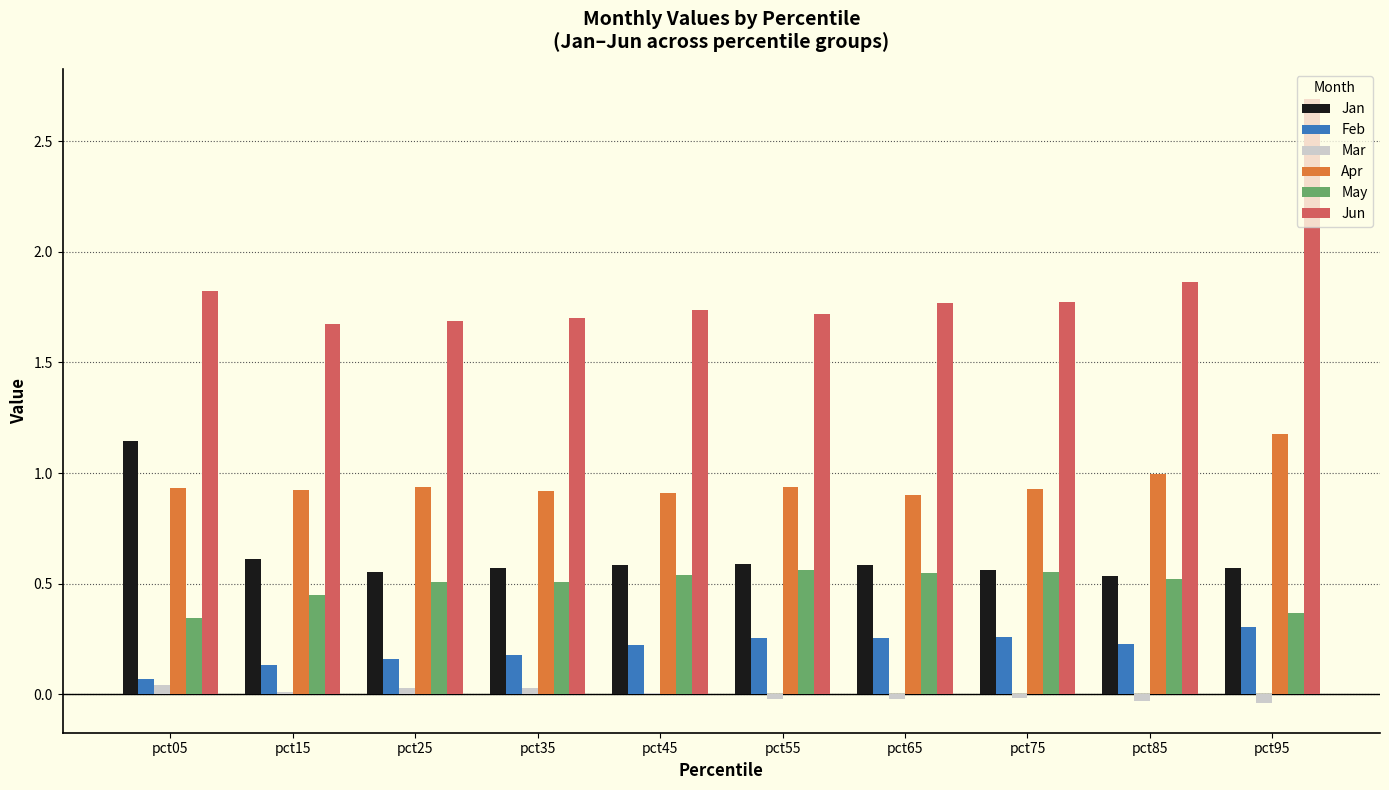

The value of Mar at pct15 is 0.0. True or false?

True